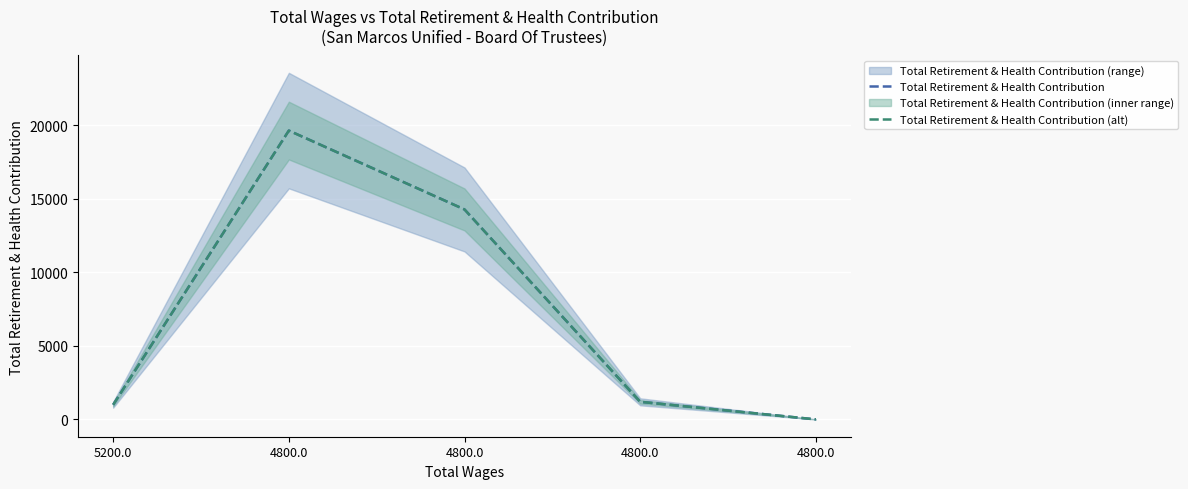

The Total Retirement & Health Contribution series shows 1951 at 4800.0. True or false?

False